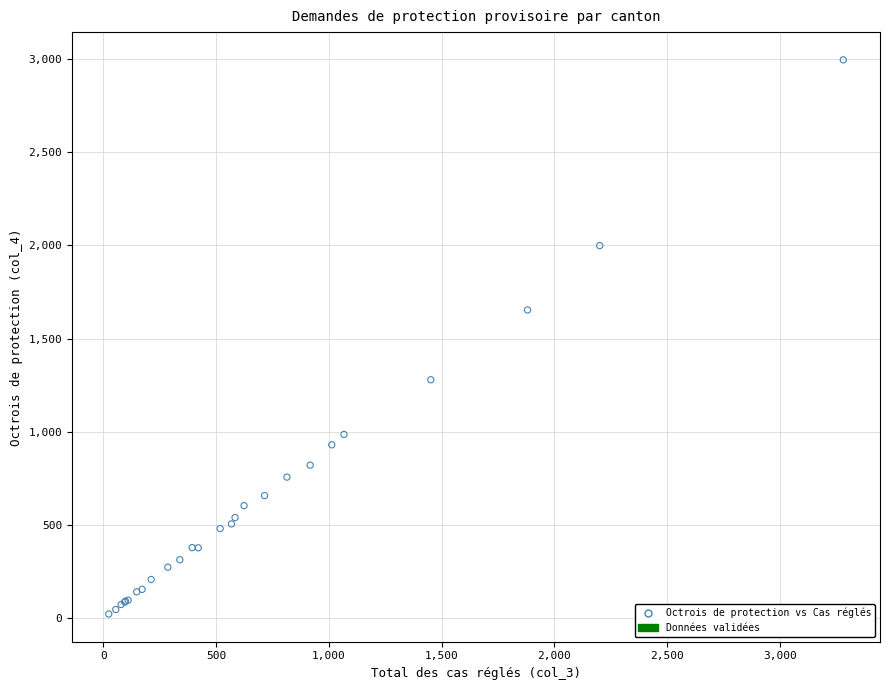

What Y value in the scatter plot is closest to 1509?

1654